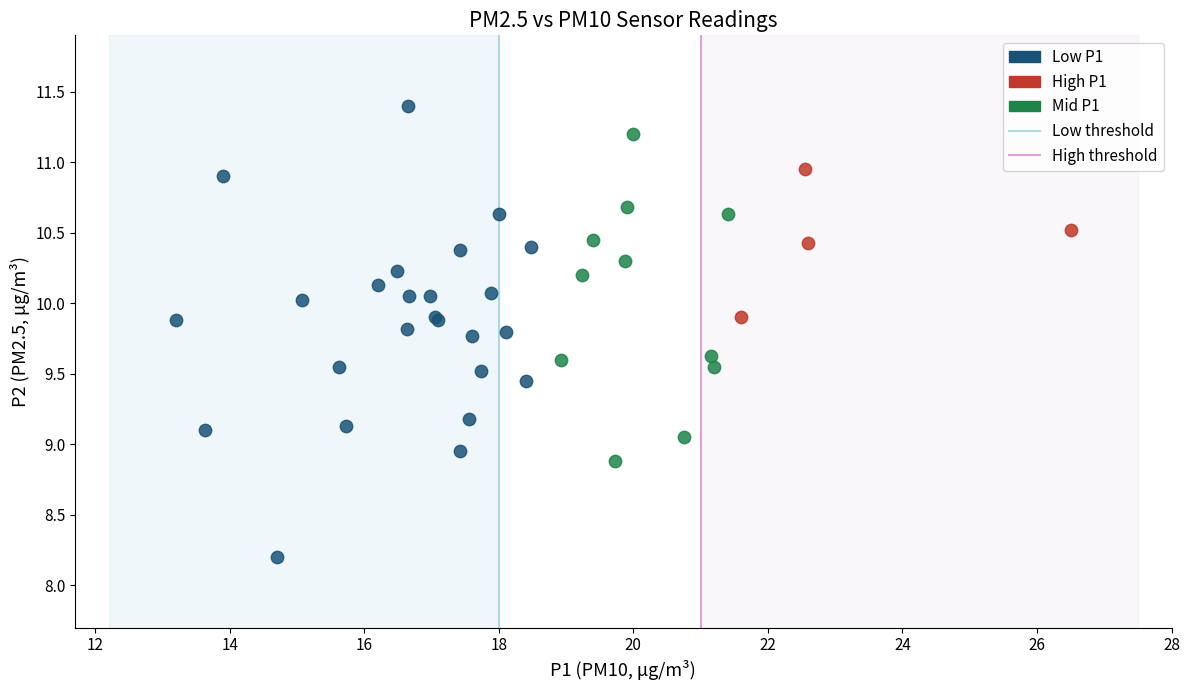

Which series contains the lowest Y value?

Low P1